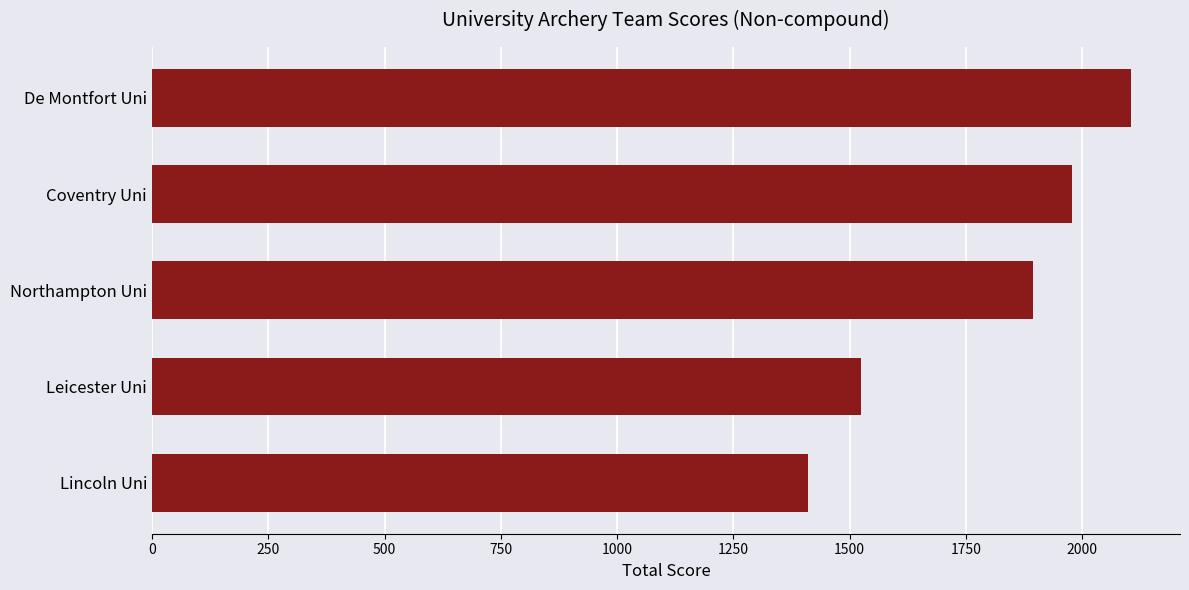

What is the maximum value shown in the chart?

2105